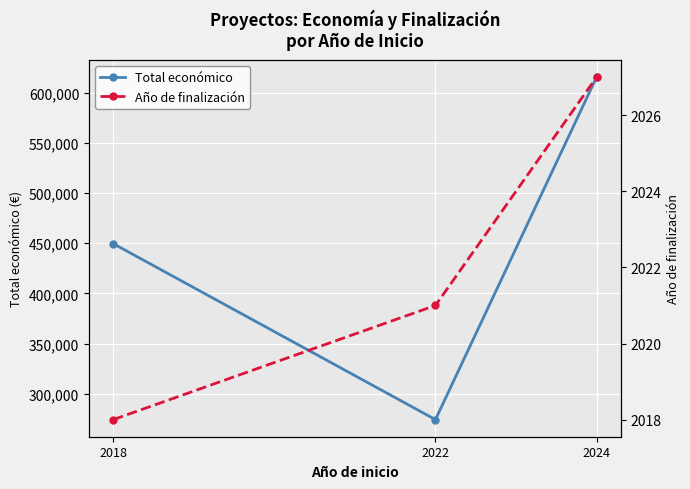

Does the chart display data point markers on the line(s)?

Yes